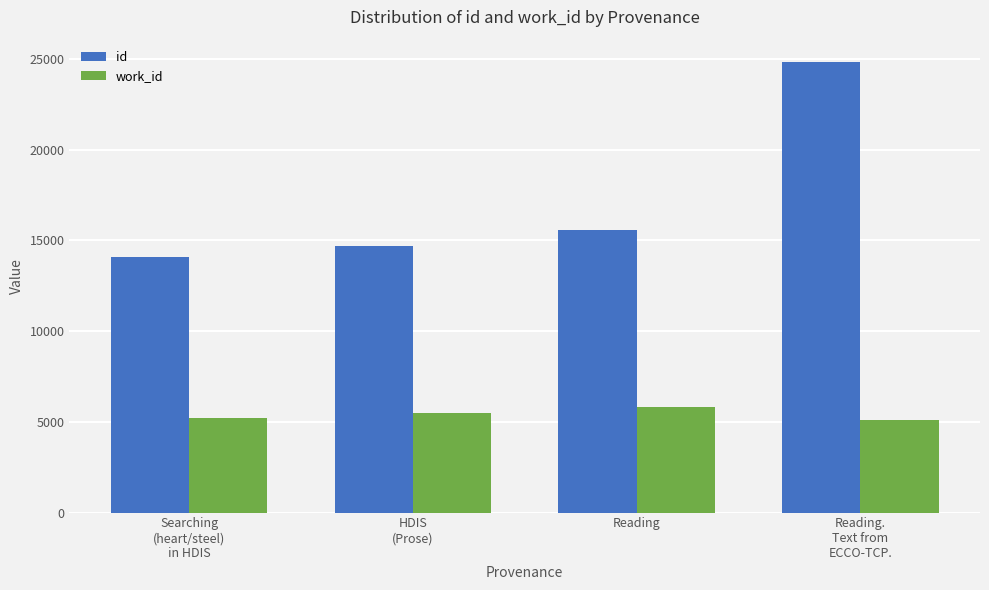

How many work_id values are between 5214 and 5826?

3